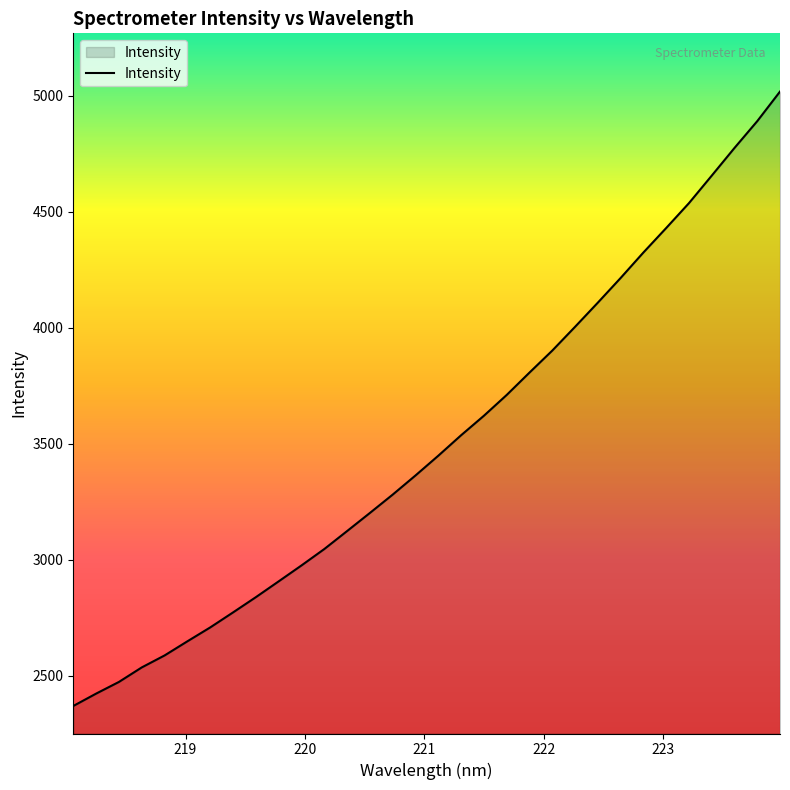

What is the difference between the maximum and minimum values?

2646.3